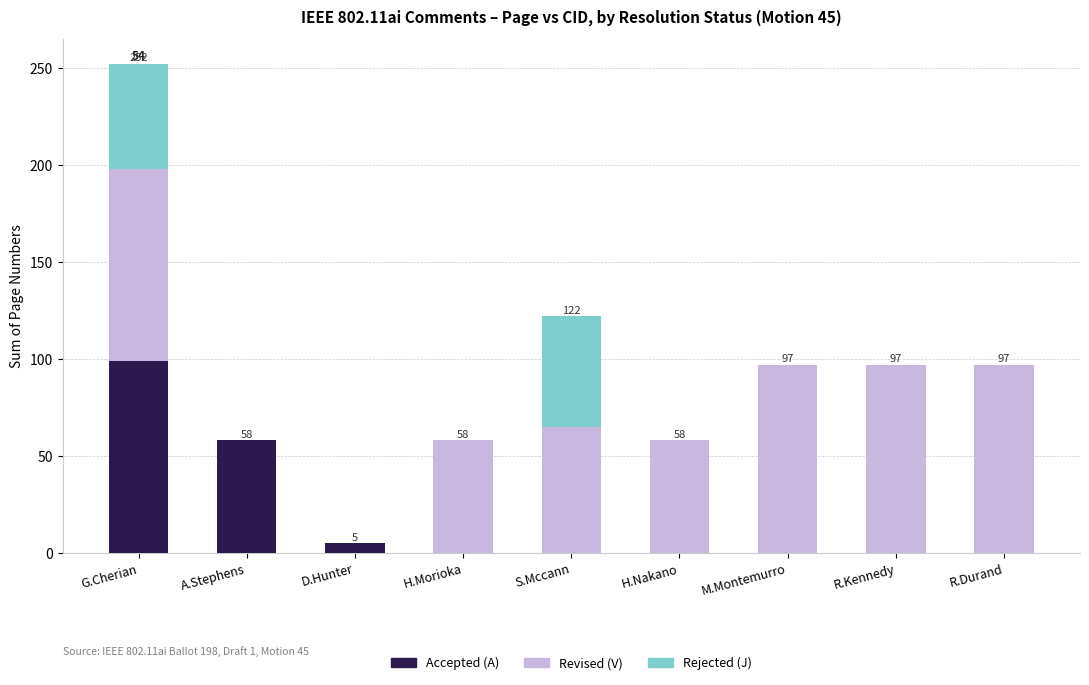

Is it true that Accepted (A) equals 58 at A.Stephens?

True